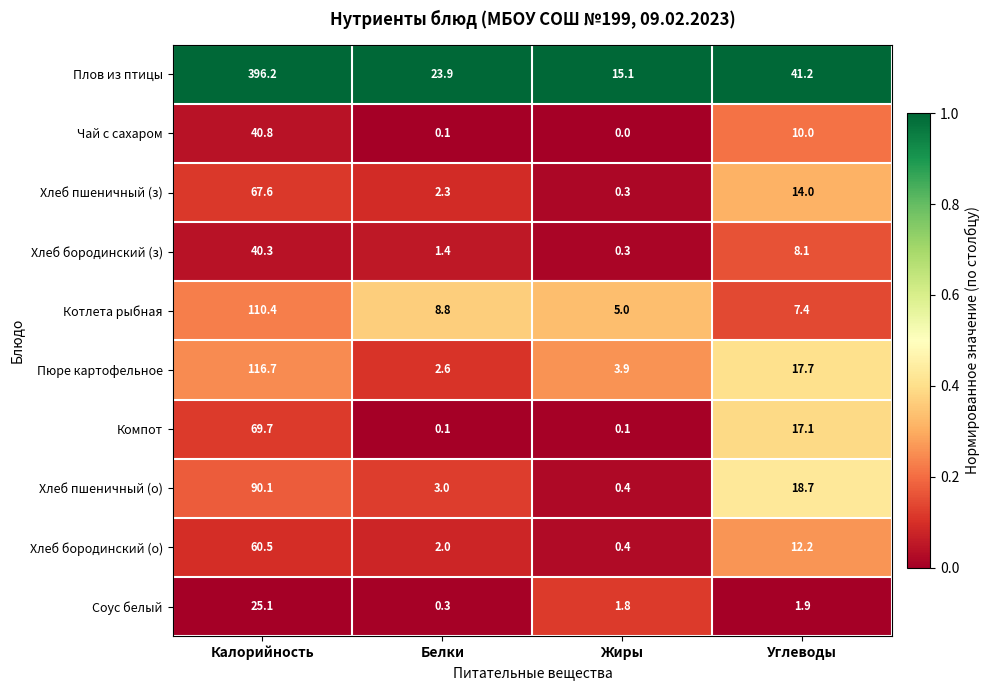

How many categories are shown in the chart?

4